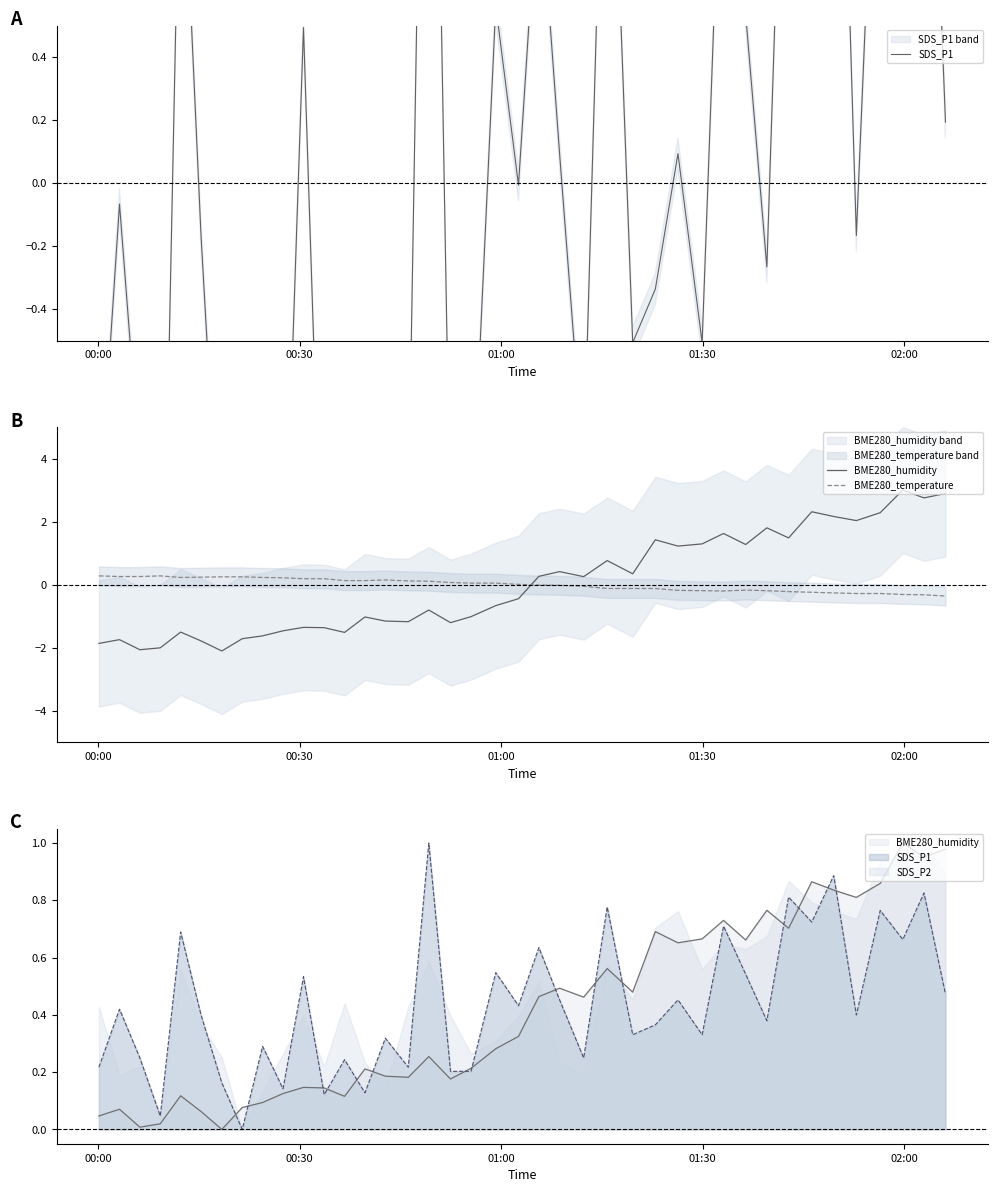

Rank the series by their maximum value, from highest to lowest.

BME280_humidity, SDS_P1, BME280_temperature